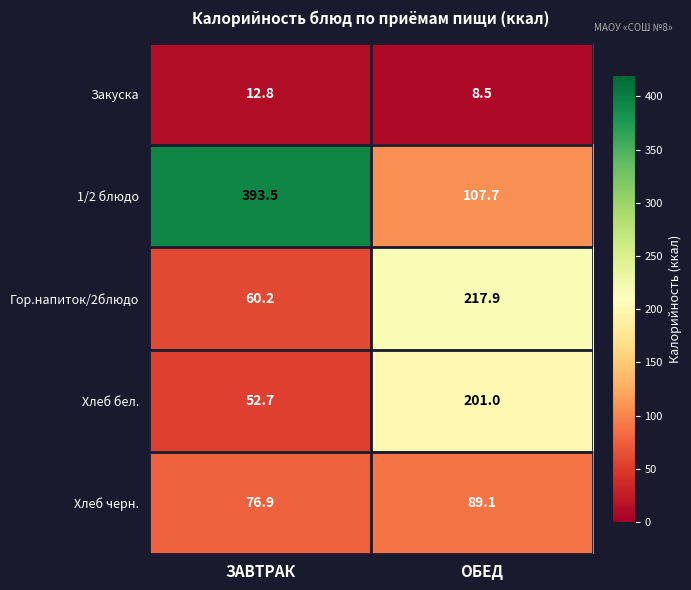

At which category is the sum across all series the highest?

ОБЕД